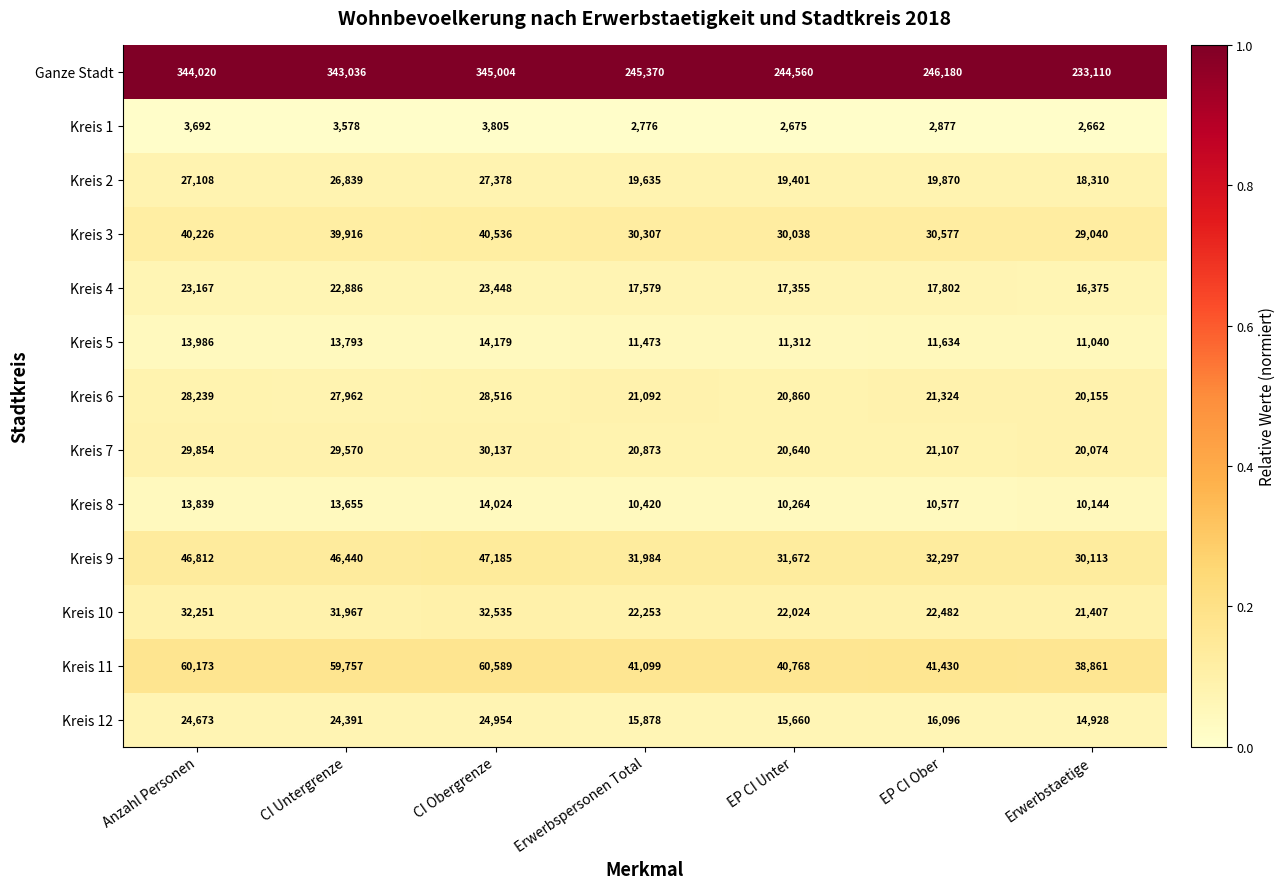

The value of Kreis 1 at Erwerbspersonen Total is 2776. True or false?

True